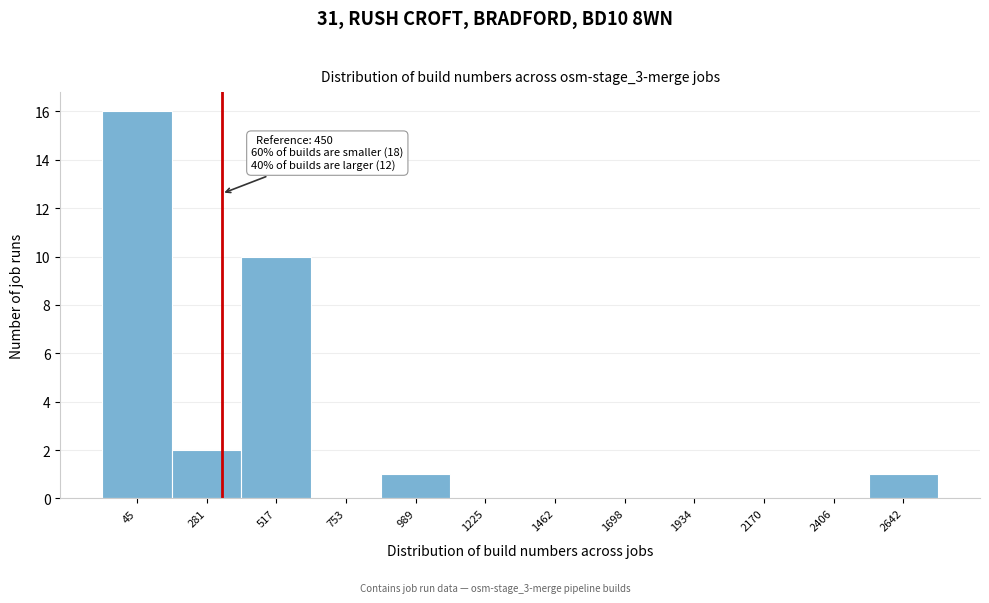

Reading left to right, what are all the values shown in this chart?

45=16	281=2	517=10	753=0	989=1	1225=0	1462=0	1698=0	1934=0	2170=0	2406=0	2642=1